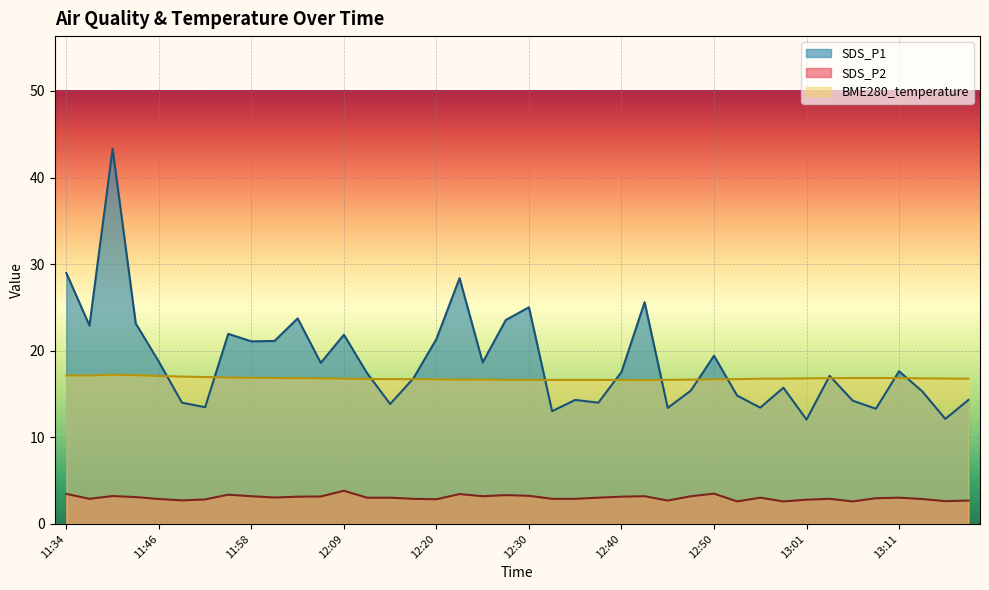

True or false: SDS_P1 and SDS_P2 cross at least once.

False